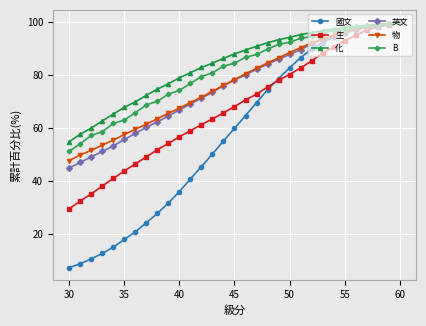

What is the spread (max minus min) of values at 40?

42.9